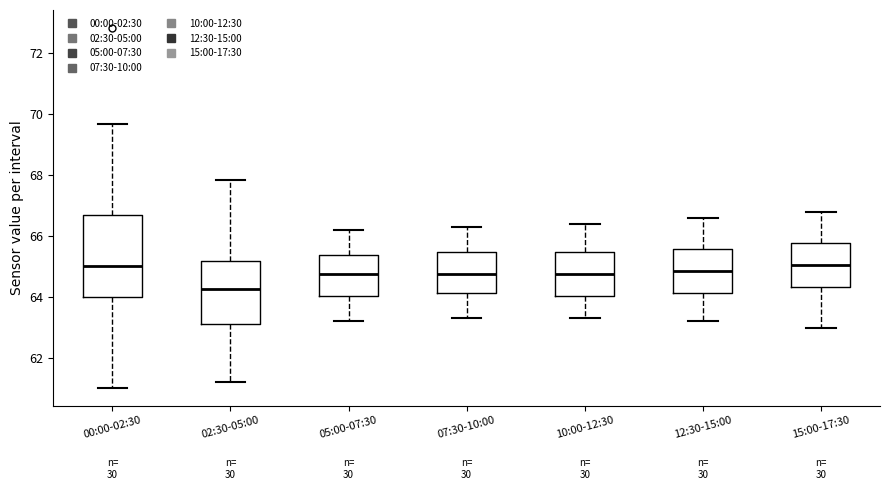

Reading left to right, read every box against the y-axis: the position of its median line, the range the box covers, and the ends of its whiskers. The values are not printed on the chart, so give them approximately, as read against the axis.

00:00-02:30: median 65.0, box 64.0 to 66.8, whiskers 61.0 to 69.6
02:30-05:00: median 64.2, box 63.2 to 65.2, whiskers 61.2 to 67.8
05:00-07:30: median 64.8, box 64.0 to 65.4, whiskers 63.2 to 66.2
07:30-10:00: median 64.8, box 64.2 to 65.4, whiskers 63.4 to 66.4
10:00-12:30: median 64.8, box 64.0 to 65.4, whiskers 63.4 to 66.4
12:30-15:00: median 64.8, box 64.2 to 65.6, whiskers 63.2 to 66.6
15:00-17:30: median 65.0, box 64.4 to 65.8, whiskers 63.0 to 66.8